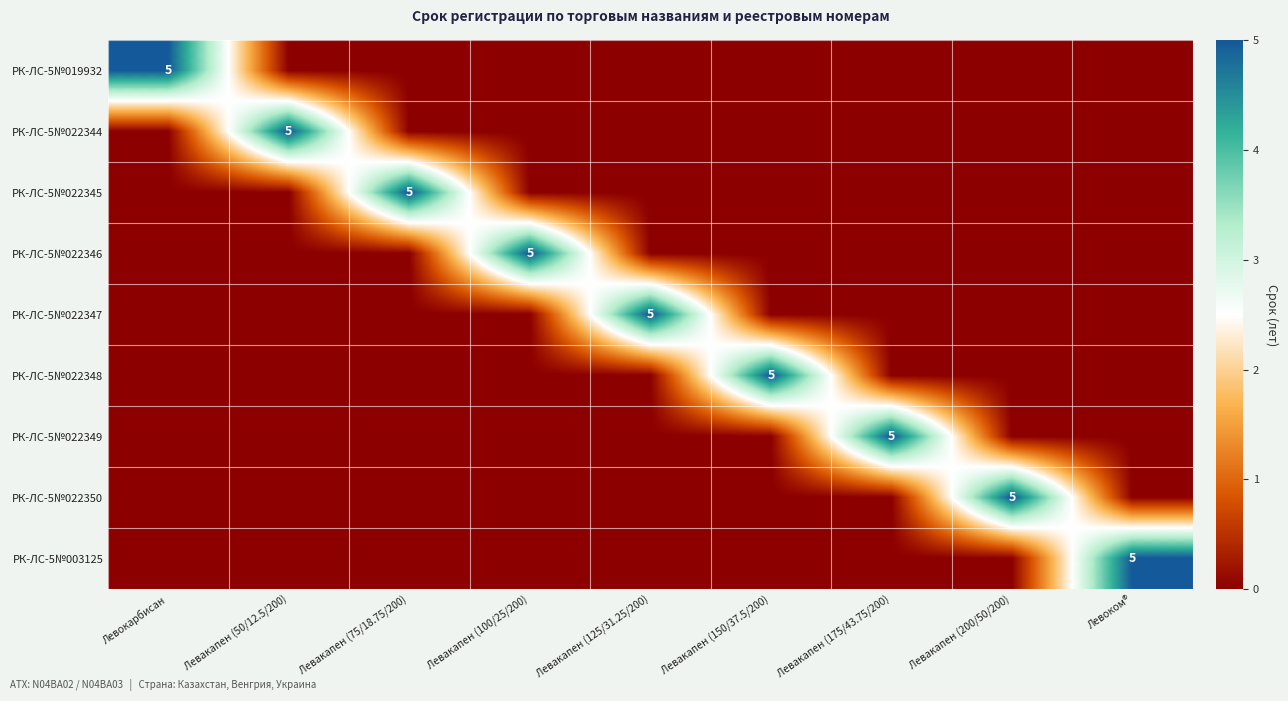

Is it true that РК-ЛС-5№022350 equals 3 at Левакапен (200/50/200)?

False